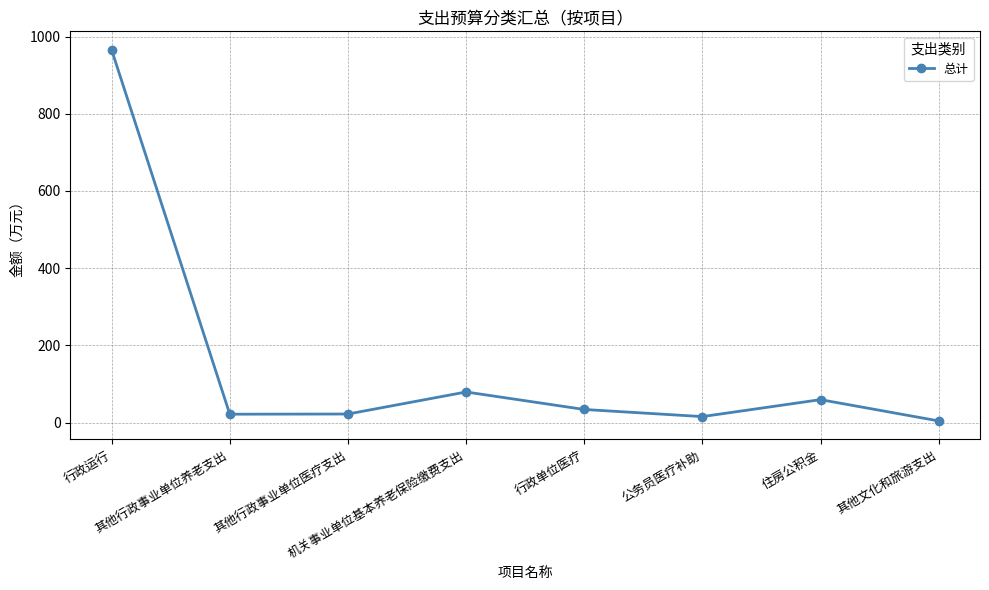

True or false: the data has more than 0 interior local peaks.

True